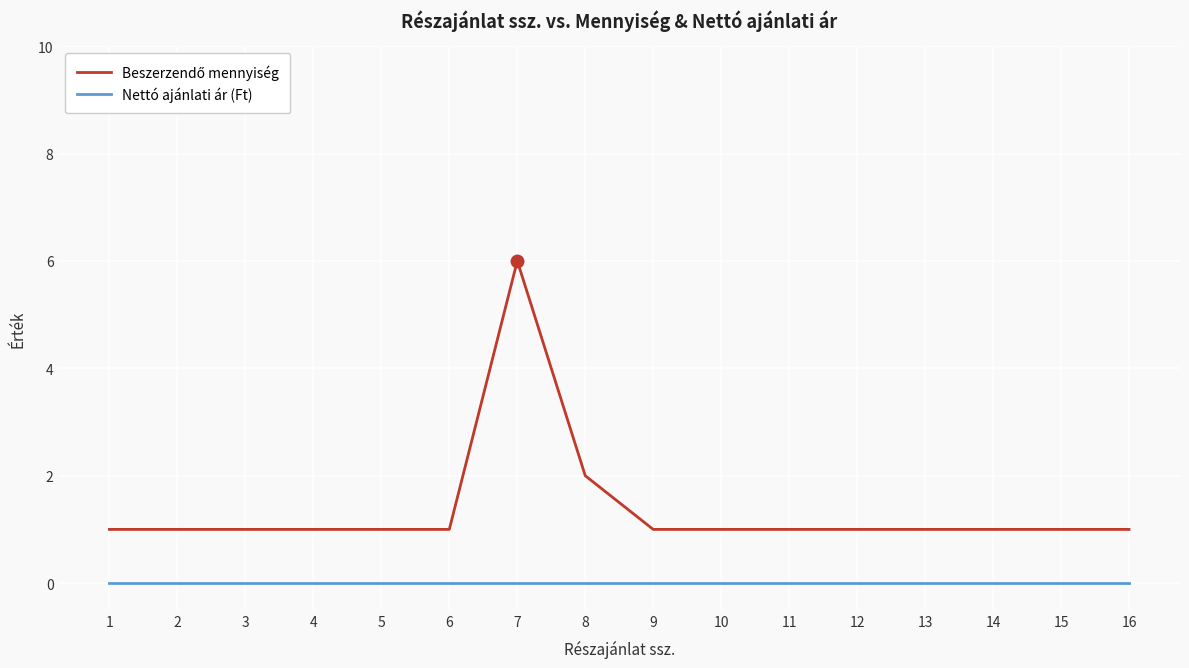

At which category is the sum across all series the highest?

7